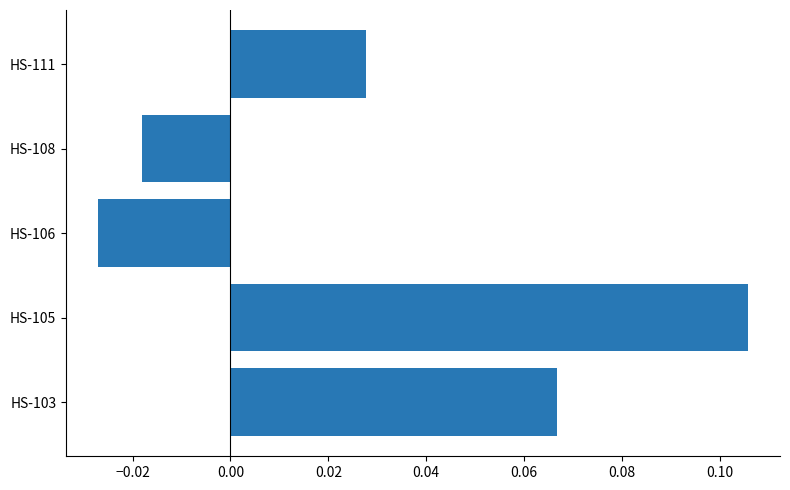

At which category does the chart reach its peak across all series?

HS-105